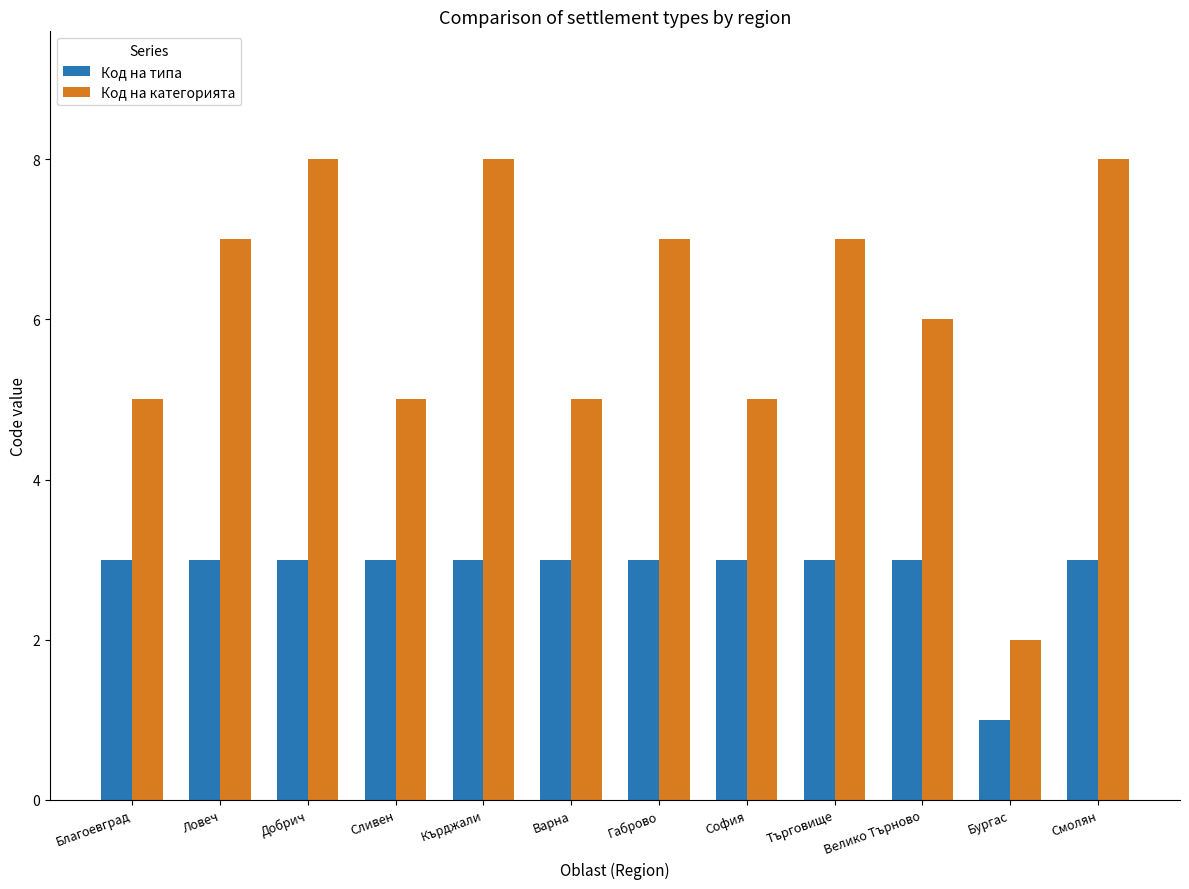

At Кърджали, list the series in order from largest to smallest.

Код на категорията, Код на типа